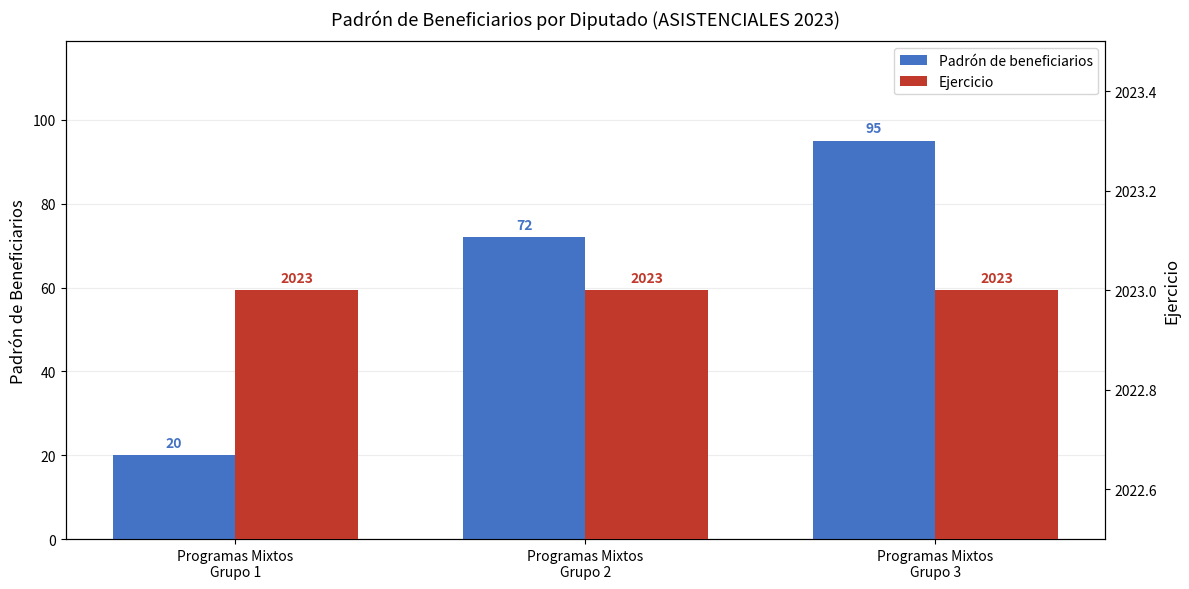

What position from the right is Programas Mixtos
Grupo 1?

3